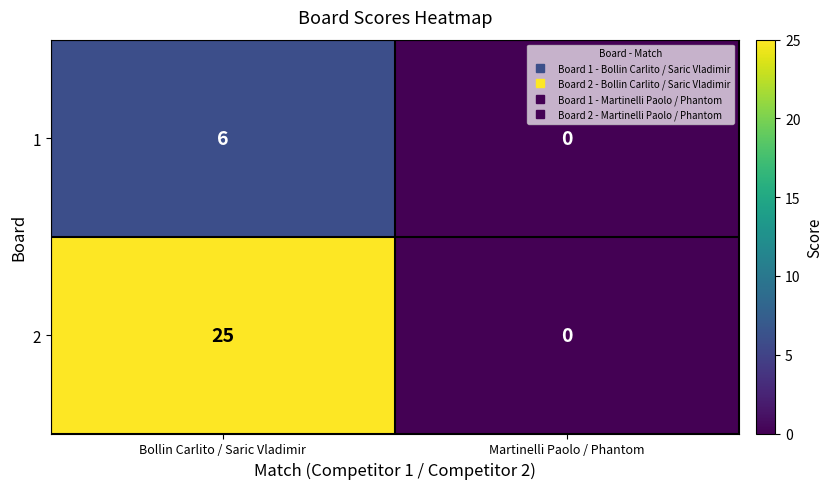

Is the value of 2 at Bollin Carlito / Saric Vladimir greater than the value of 1 at Bollin Carlito / Saric Vladimir?

Yes